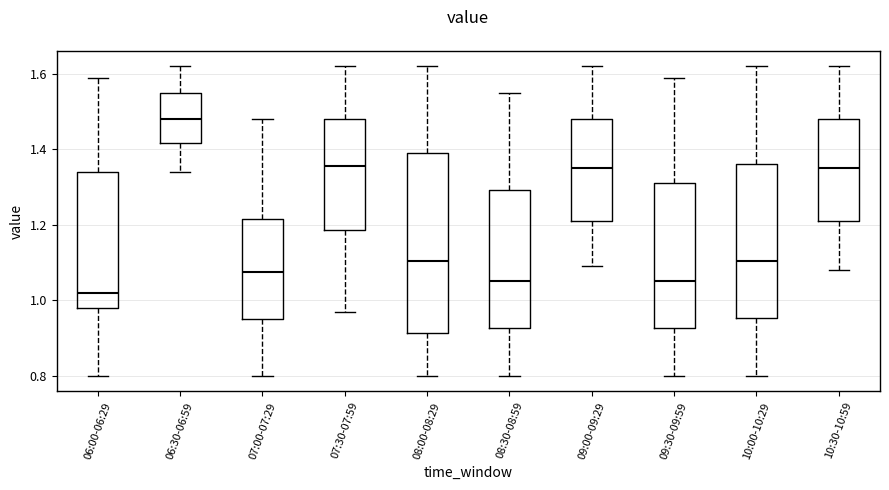

Where is the lower edge of the box for 10:00-10:29 on the y-axis? The values are not printed on the chart, so give them approximately, as read against the axis.

0.96